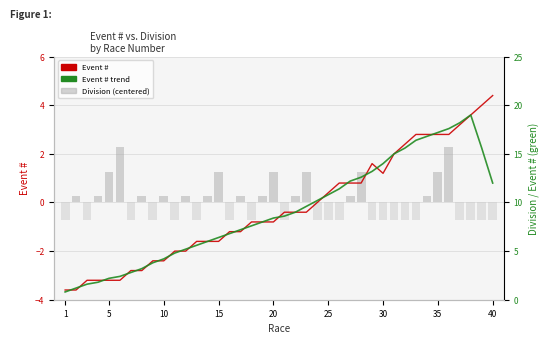

How many values in Division (centered) are above zero?

19